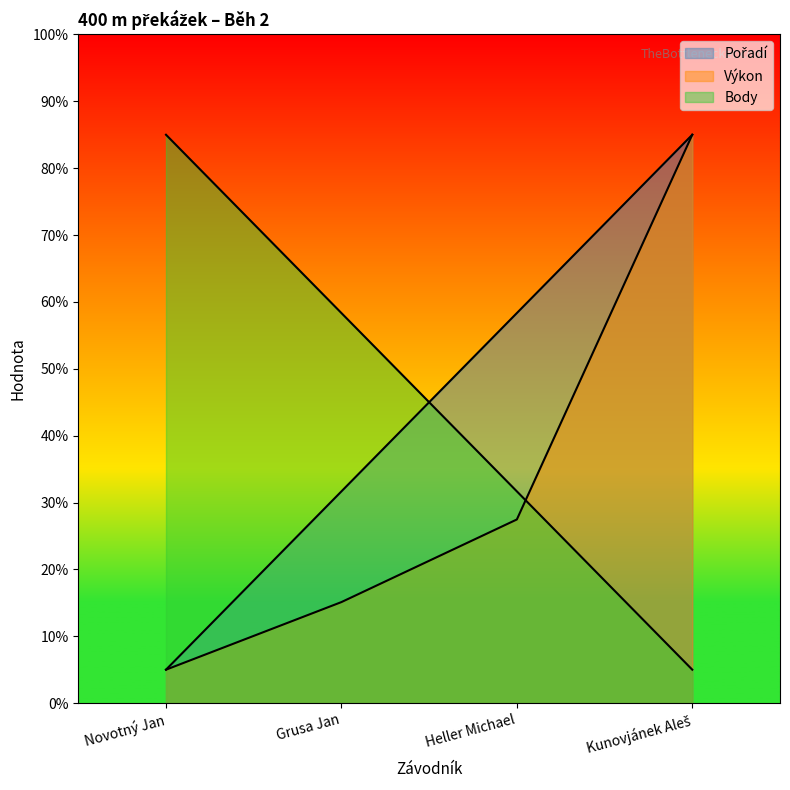

The Body series shows 5.0 at Kunovjánek Aleš. True or false?

True